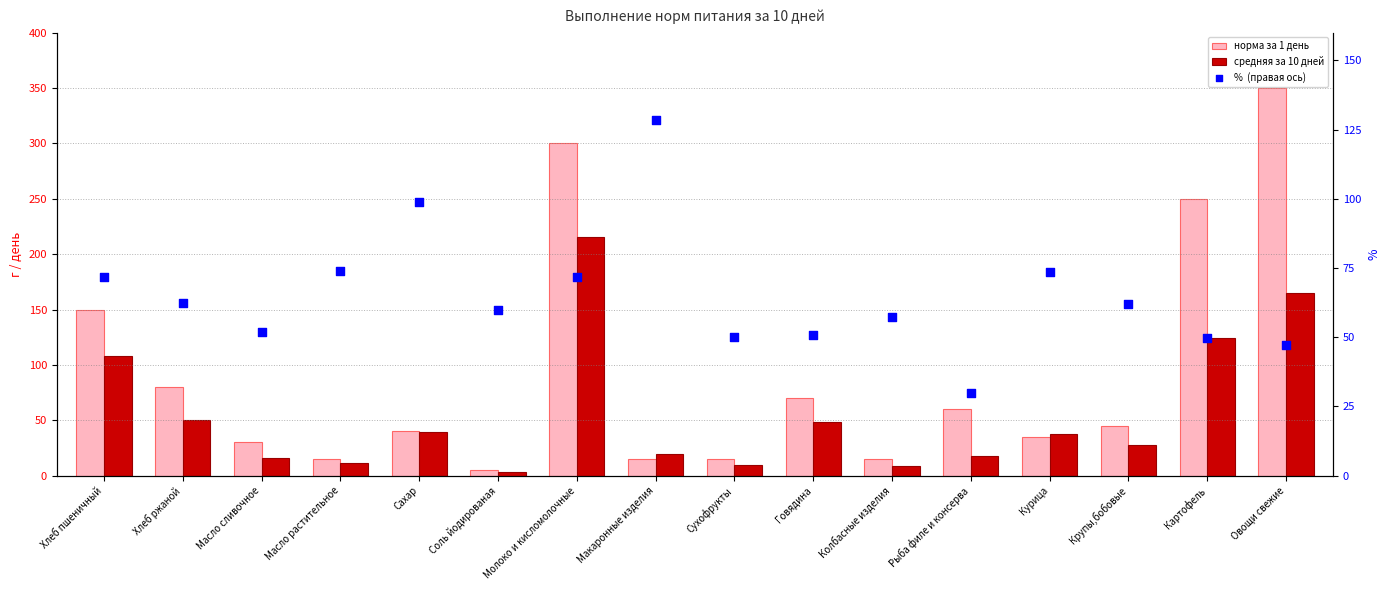

What is the total value across all series at Масло растительное?

100.1